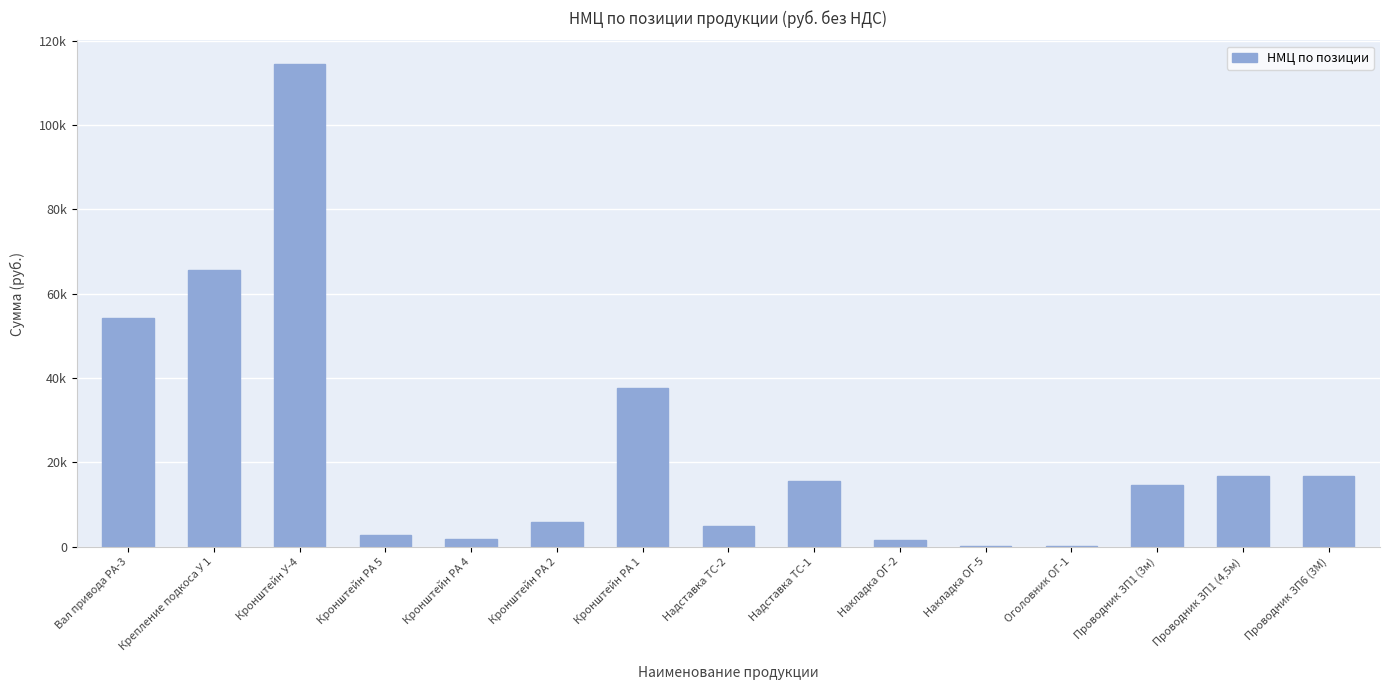

Are the bars horizontal?

No